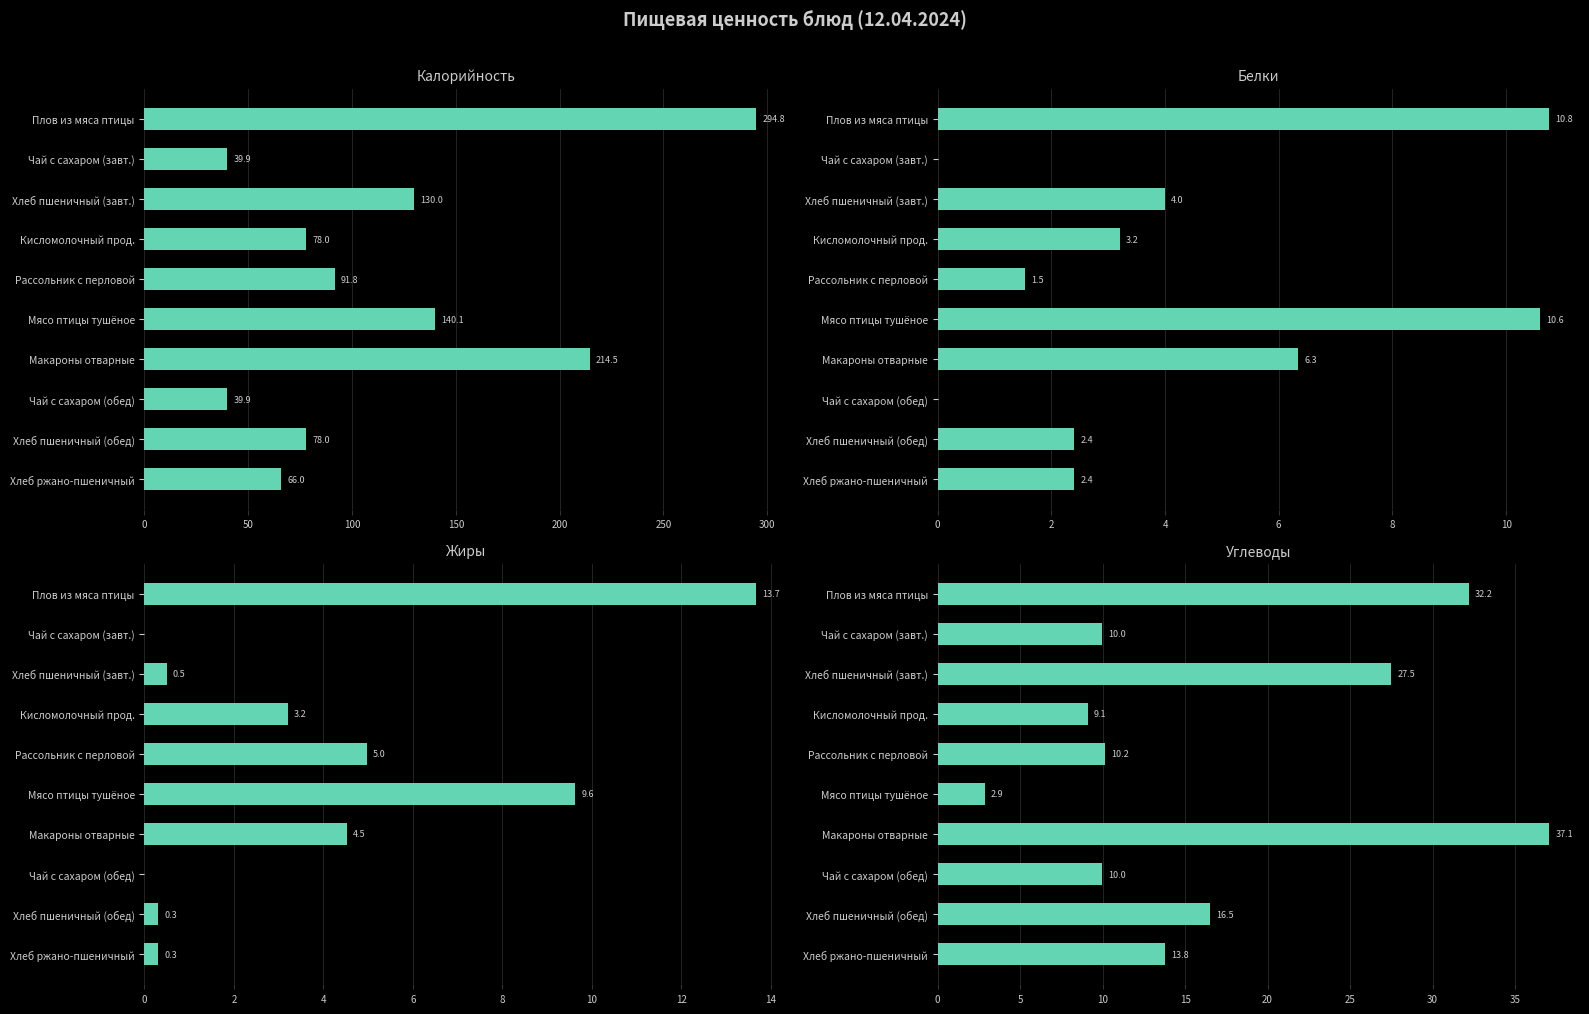

What is the difference between the maximum and minimum values in the Углеводы series?

34.2